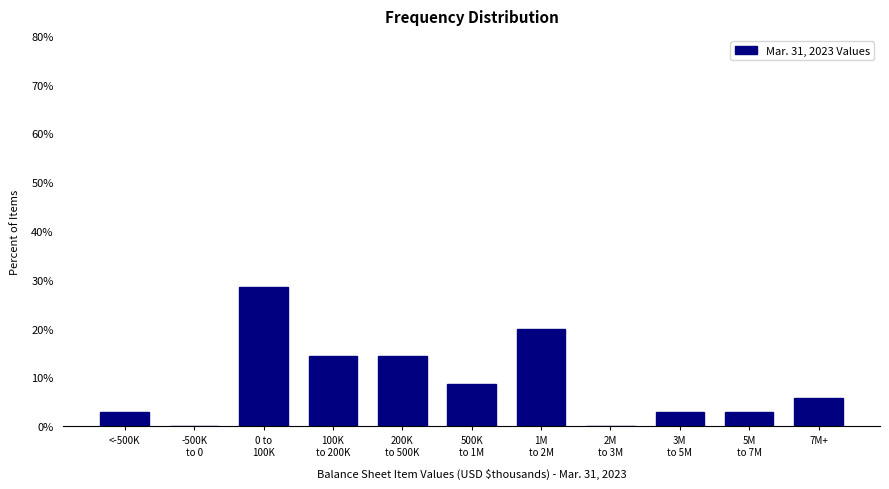

The chart shows a value of 2.9 at <-500K. True or false?

True